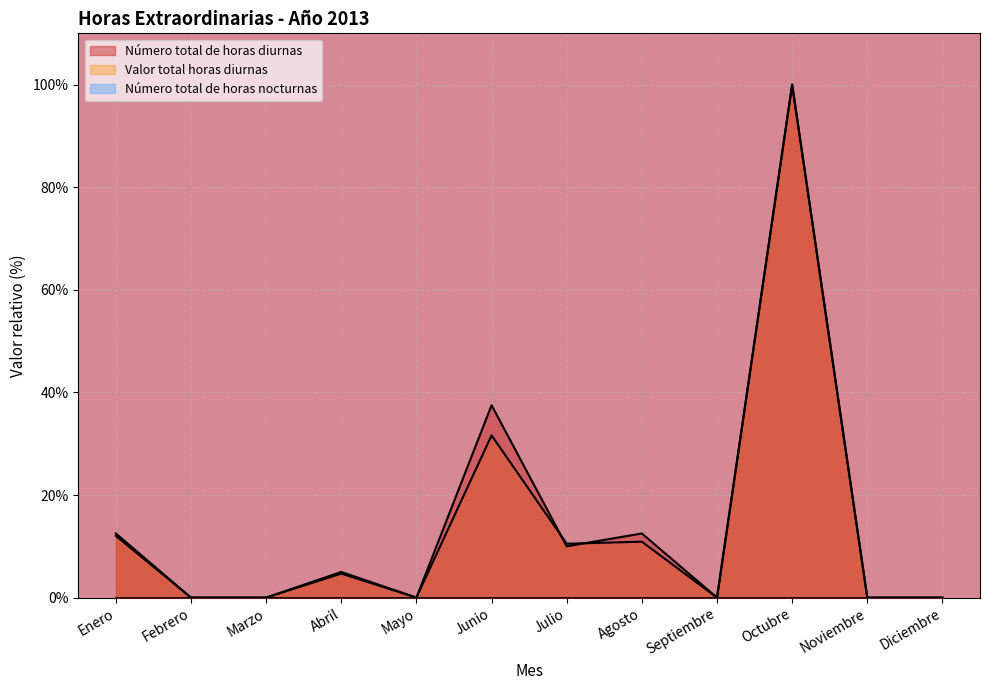

What position from the right is Mayo?

8